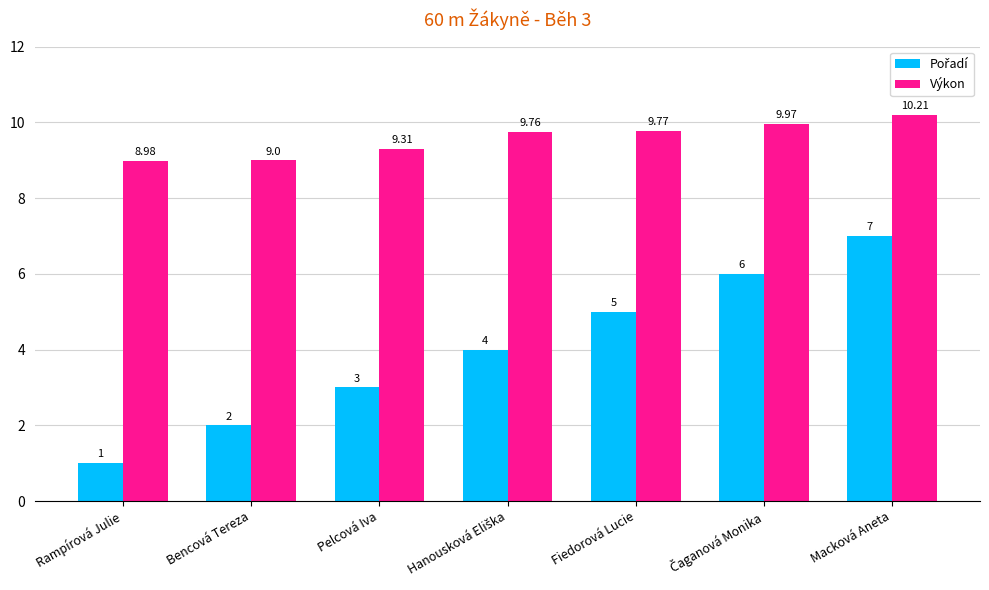

Which label corresponds to the largest value in the chart?

Macková Aneta